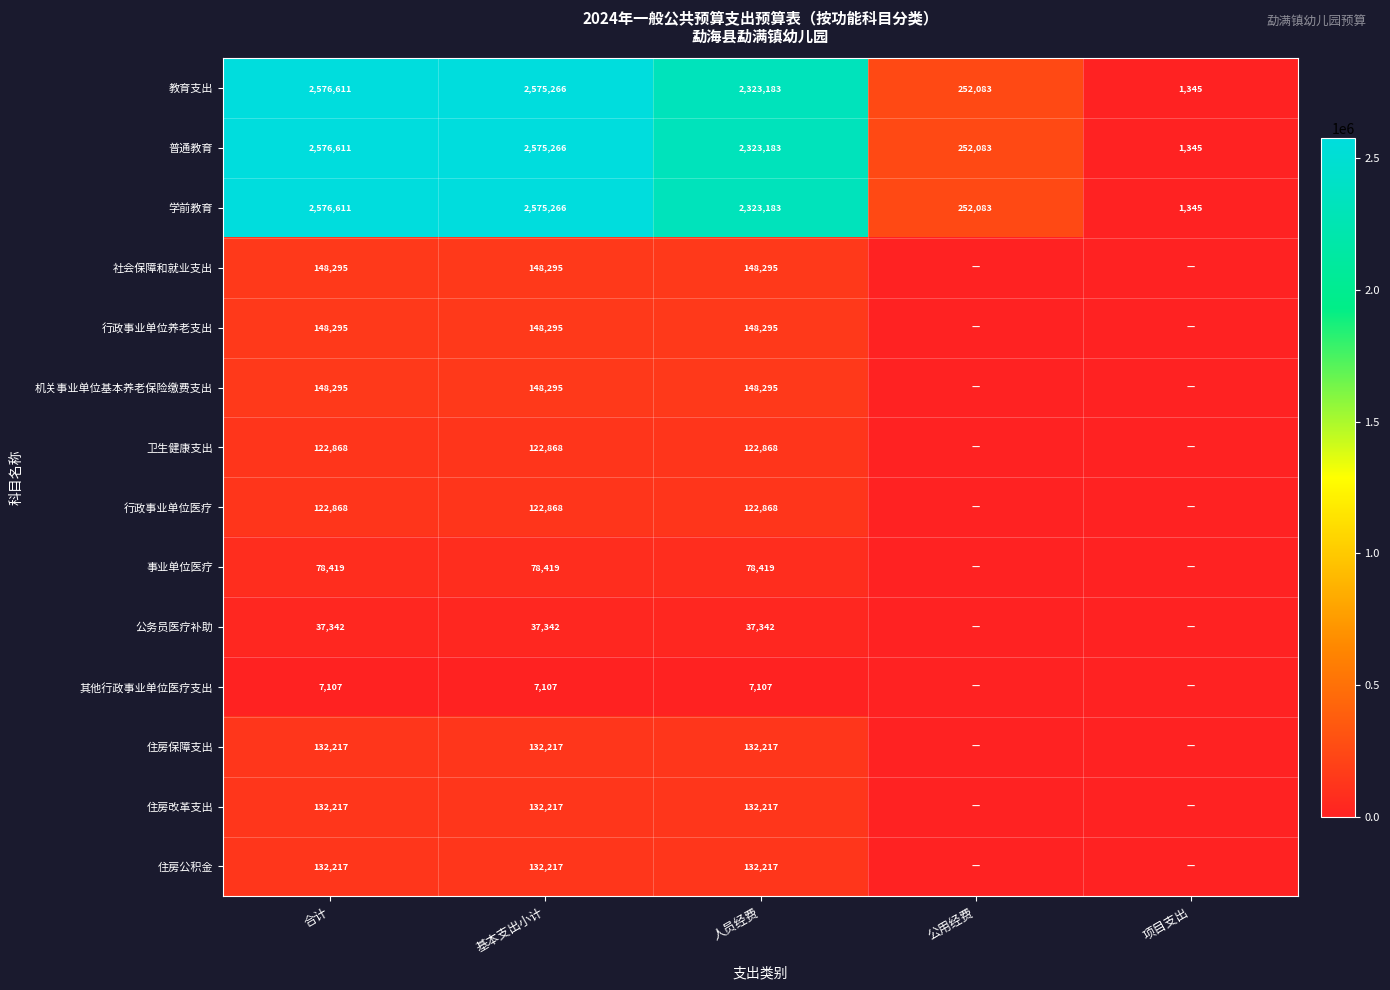

At how many categories does at least one series exceed 52072?

4